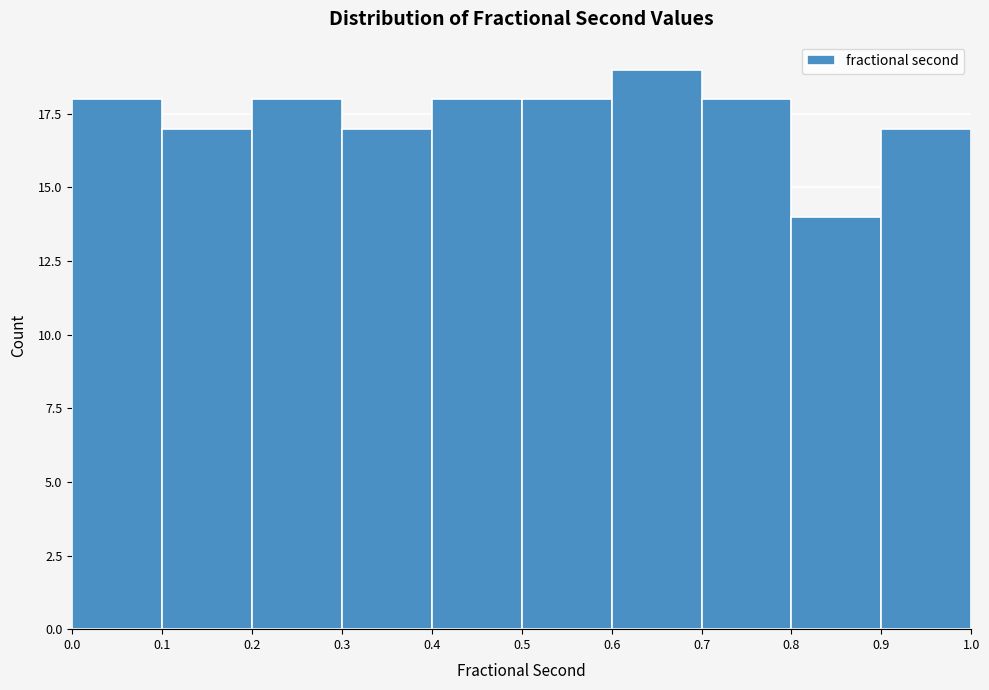

Reading left to right, transcribe this chart: for each bar, give the range it covers on the x-axis and its height. The values are not printed on the chart, so give them approximately, as read against the axis.

0.0 to 0.1: 18
0.1 to 0.2: 17
0.2 to 0.3: 18
0.3 to 0.4: 17
0.4 to 0.5: 18
0.5 to 0.6: 18
0.6 to 0.7: 19
0.7 to 0.8: 18
0.8 to 0.9: 14
0.9 to 1.0: 17